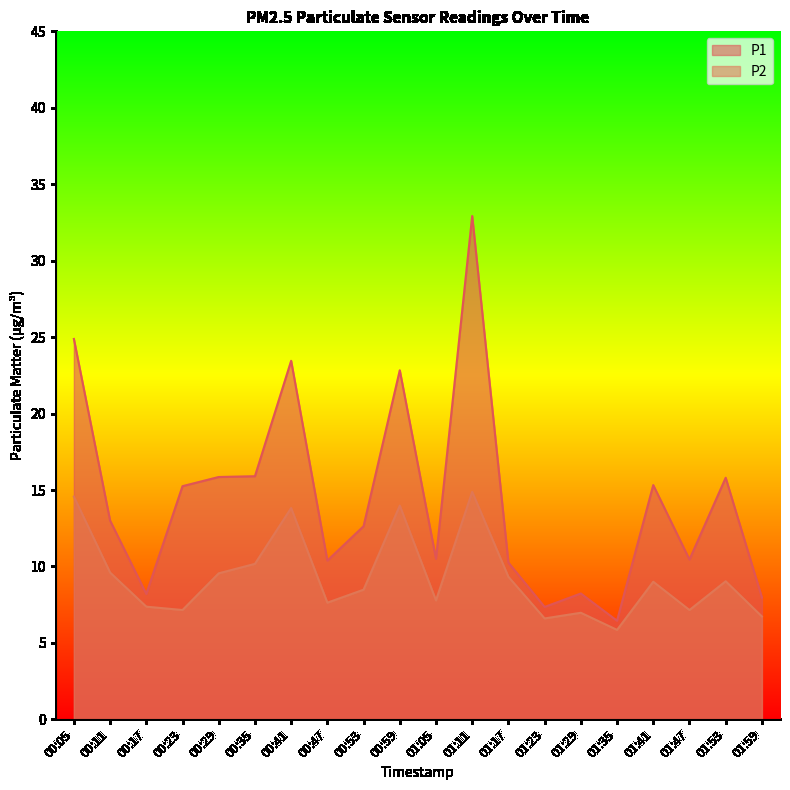

Where does the P2 series first go above 9?

00:05